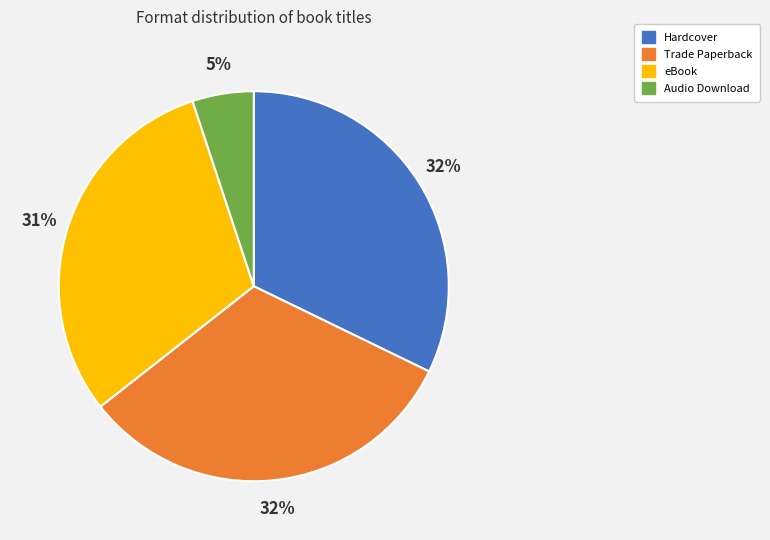

Is there a majority slice in this chart?

No